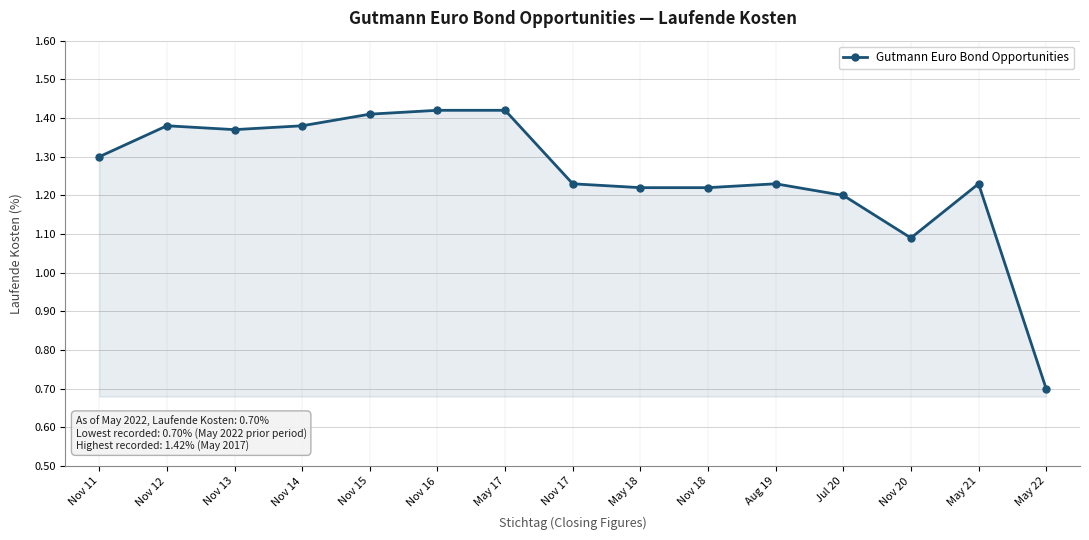

The chart shows a value of 1.4 at May 17. True or false?

True